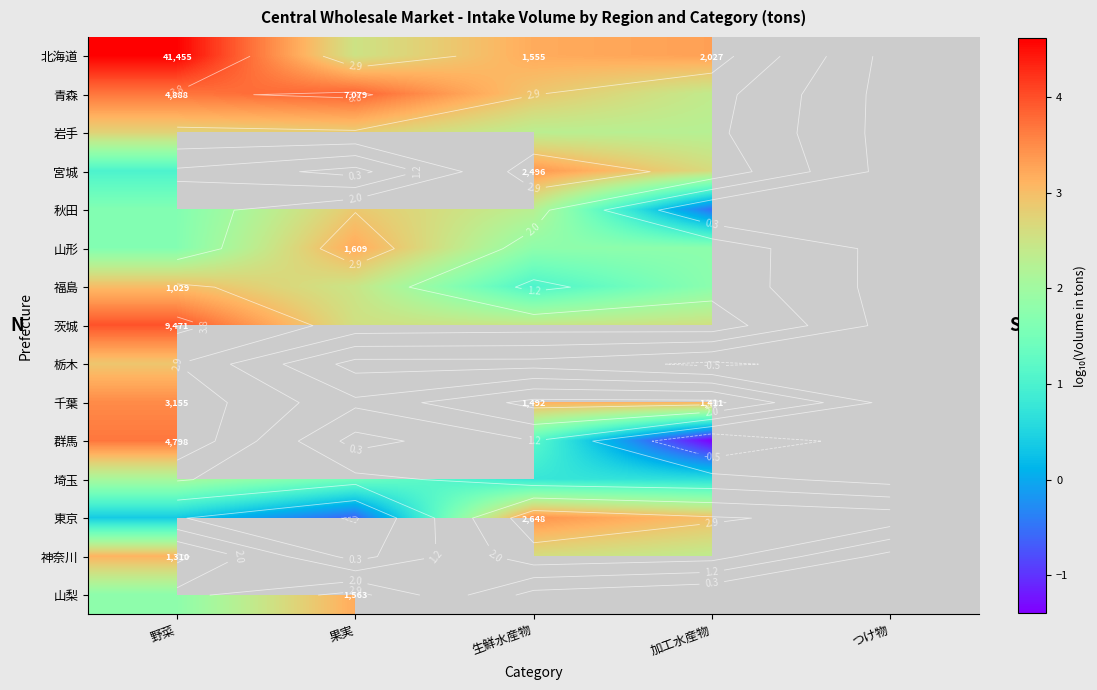

What is the total value across all series at 加工水産物?

22.6